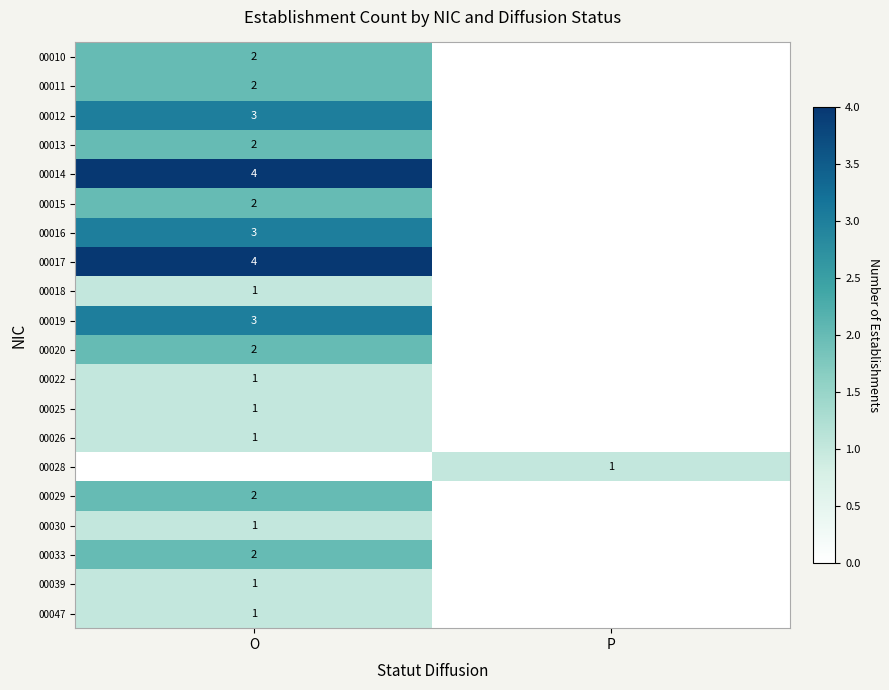

Is the value of 00011 at O greater than the value of 00019 at O?

No